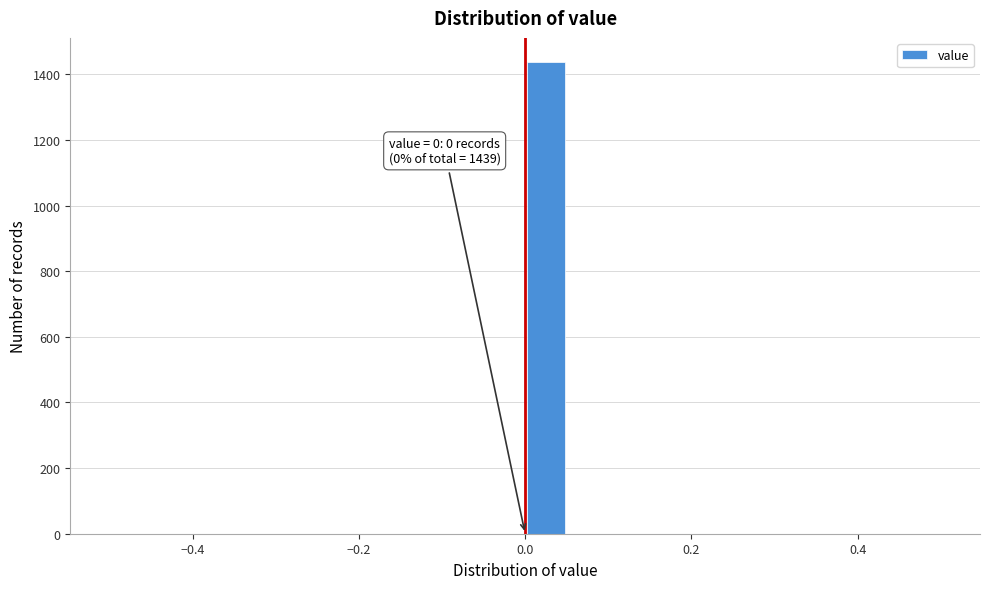

Around what value on the x-axis is the tallest bar? Give the approximate position of its centre, as read against the axis.

0.02